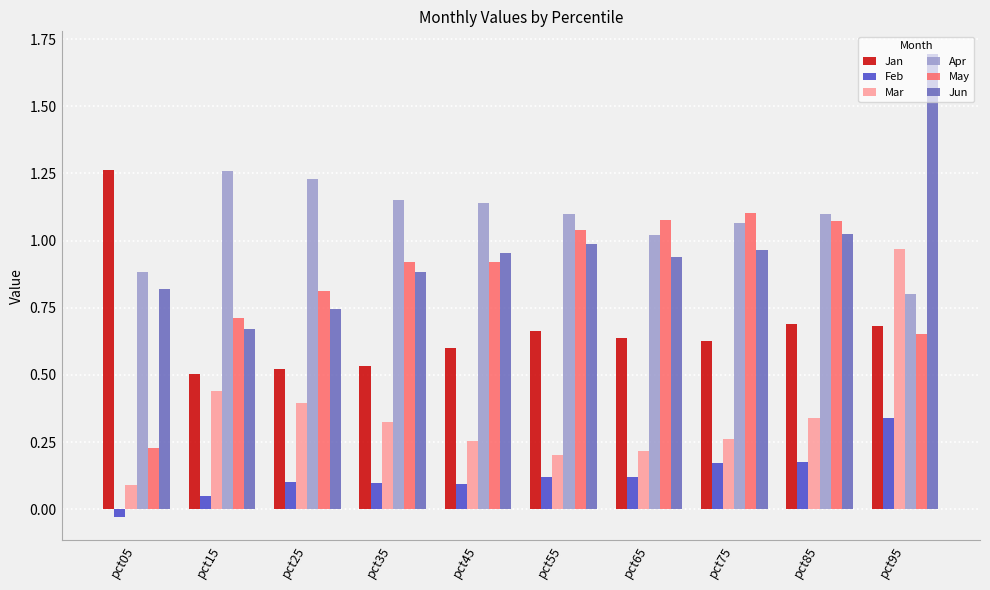

What is the total value across all series at pct15?

3.6